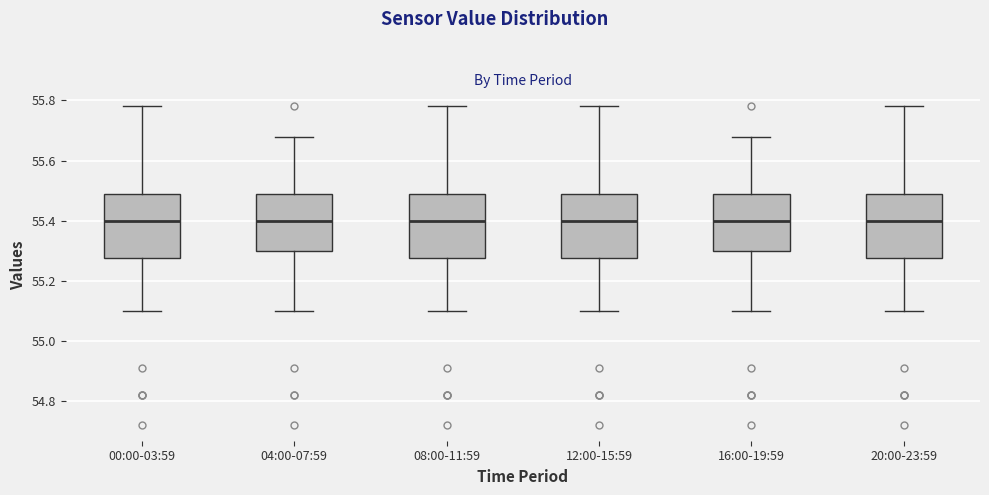

Reading left to right, read every box against the y-axis: the position of its median line, the range the box covers, and the ends of its whiskers. The values are not printed on the chart, so give them approximately, as read against the axis.

00:00-03:59: median 55.40, box 55.28 to 55.50, whiskers 55.10 to 55.78
04:00-07:59: median 55.40, box 55.30 to 55.50, whiskers 55.10 to 55.68
08:00-11:59: median 55.40, box 55.28 to 55.50, whiskers 55.10 to 55.78
12:00-15:59: median 55.40, box 55.28 to 55.50, whiskers 55.10 to 55.78
16:00-19:59: median 55.40, box 55.30 to 55.50, whiskers 55.10 to 55.68
20:00-23:59: median 55.40, box 55.28 to 55.50, whiskers 55.10 to 55.78